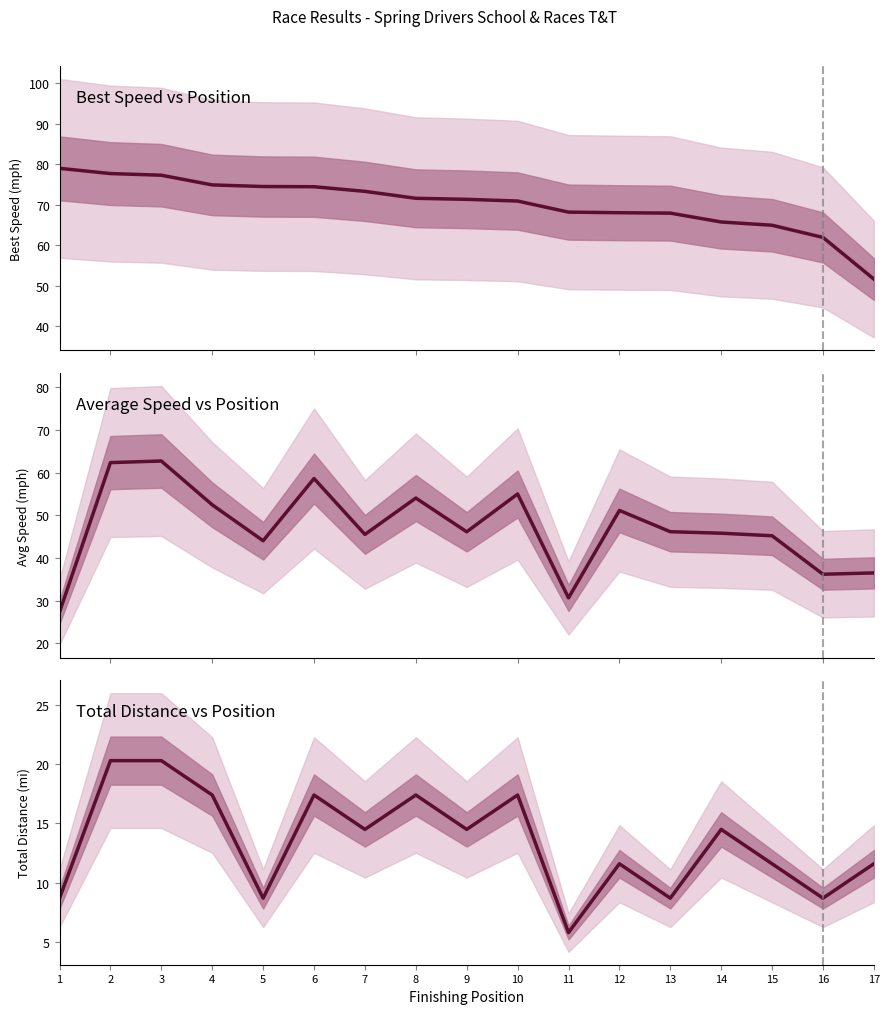

At which category does Average Speed vs Position reach its first local valley?

5